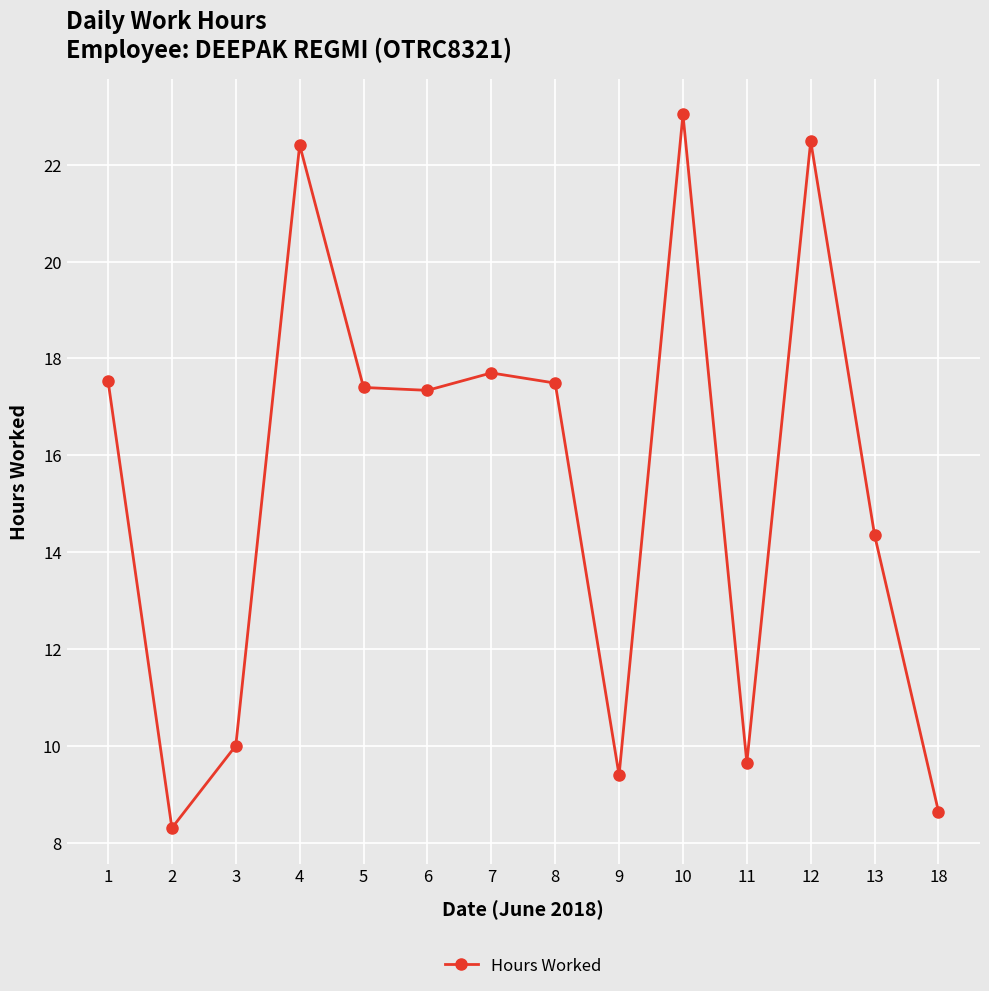

True or false: there are more than 1 points higher than both neighbors.

True